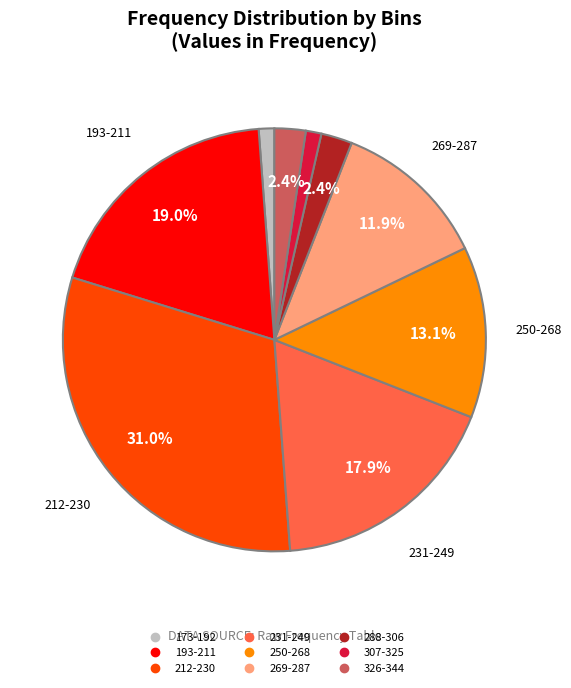

Does any single category account for the majority?

No